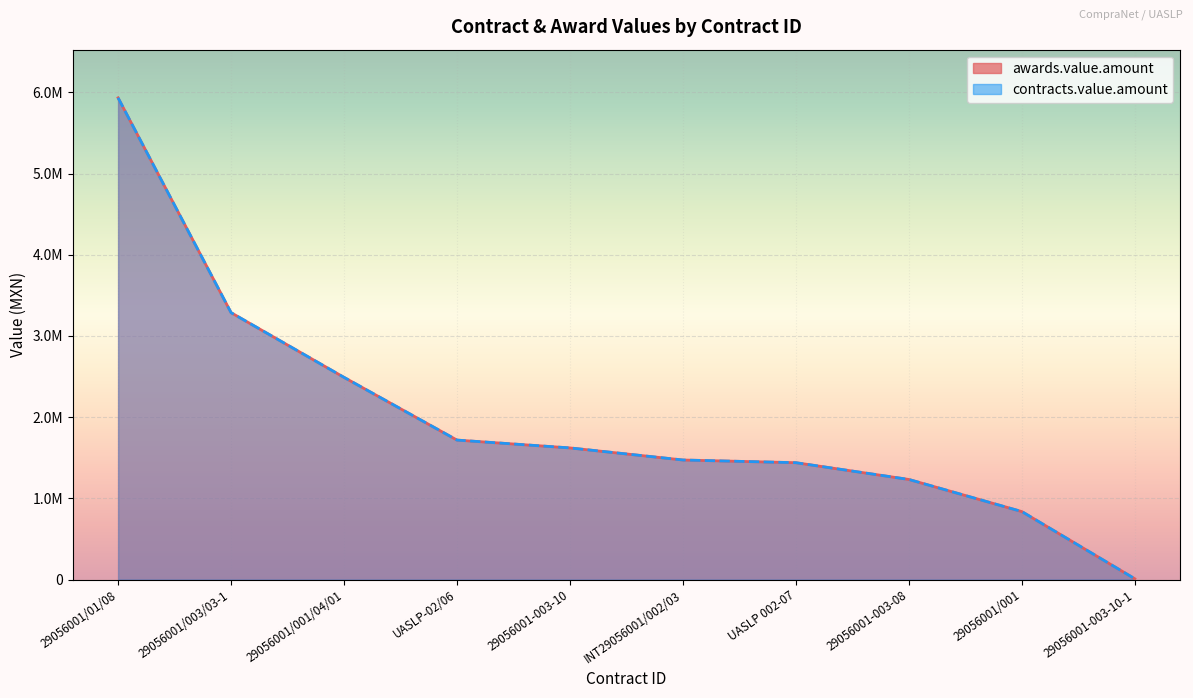

Reading left to right, transcribe all the data shown in this chart.

awards.value.amount: 29056001/01/08=5932375.0	29056001/003/03-1=3286956.5	29056001/001/04/01=2489843.5	UASLP-02/06=1717441.0	29056001-003-10=1620960.4	INT29056001/002/03=1472174.0	UASLP 002-07=1438957.0	29056001-003-08=1232439.9	29056001/001=837018.0	29056001-003-10-1=9485.8
contracts.value.amount: 29056001/01/08=5932375.0	29056001/003/03-1=3286956.5	29056001/001/04/01=2489843.5	UASLP-02/06=1717441.0	29056001-003-10=1620960.4	INT29056001/002/03=1472174.0	UASLP 002-07=1438957.0	29056001-003-08=1232439.9	29056001/001=837018.0	29056001-003-10-1=9485.8